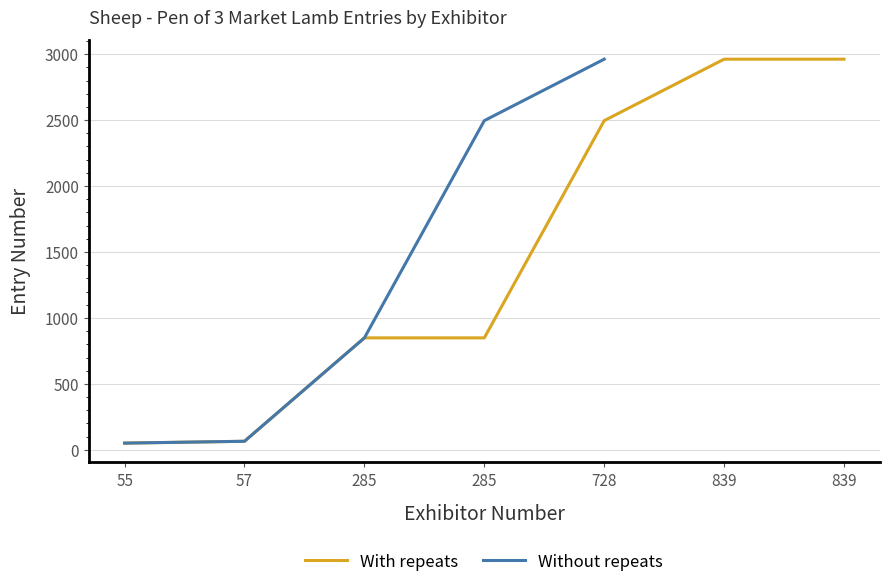

True or false: the data shows 849 at 285.

True